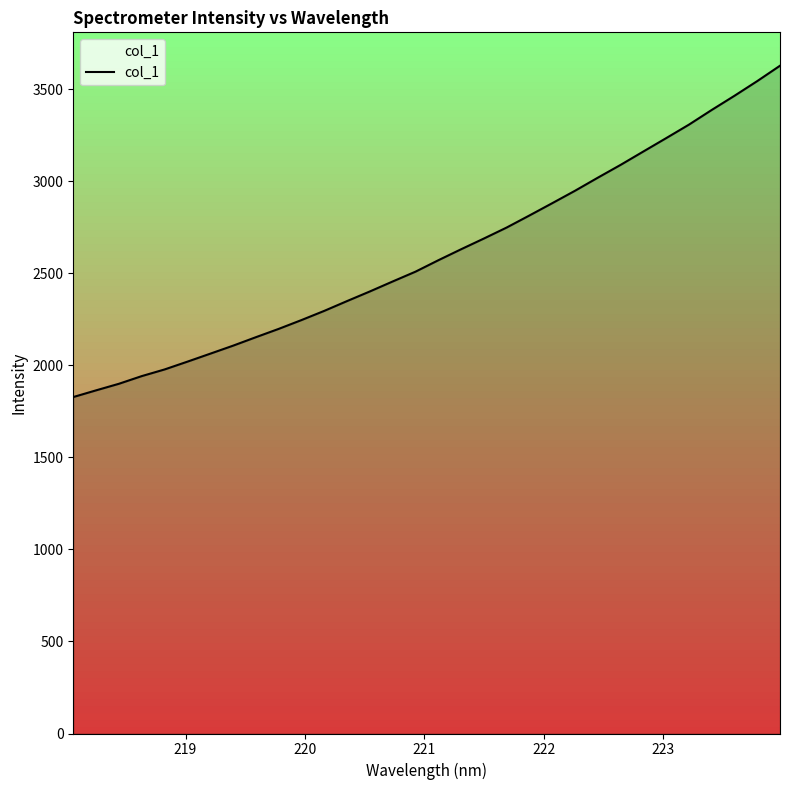

Does the chart display data point markers on the line(s)?

No